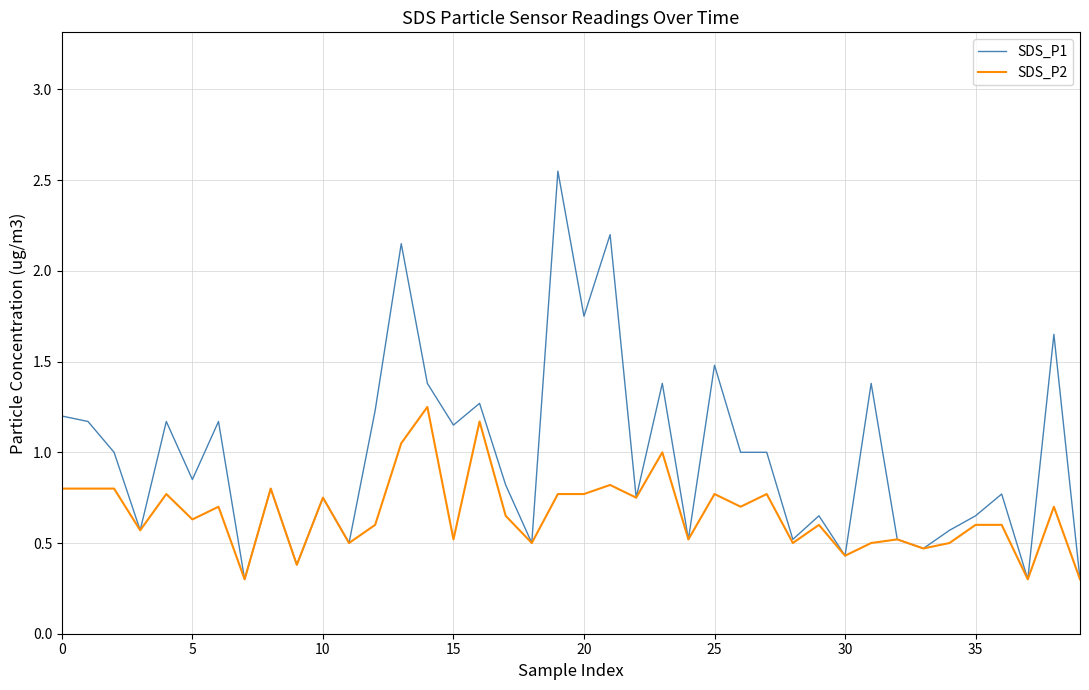

Which series has the largest total across all categories?

SDS_P1